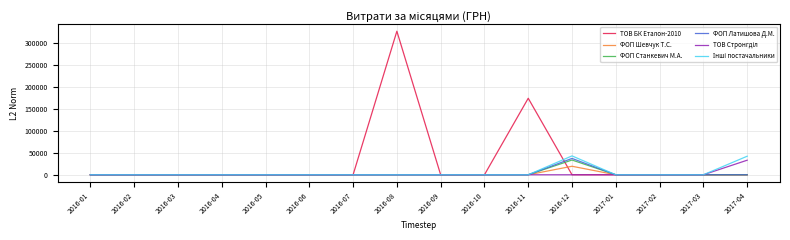

The value of ТОВ БК Еталон-2010 at 2016-08 is 326250.2. True or false?

True